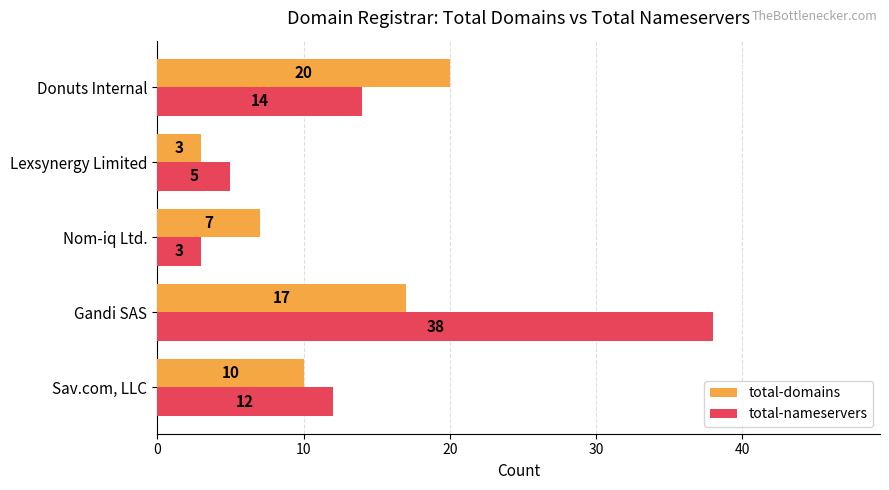

At which category is the sum across all series the highest?

Gandi SAS